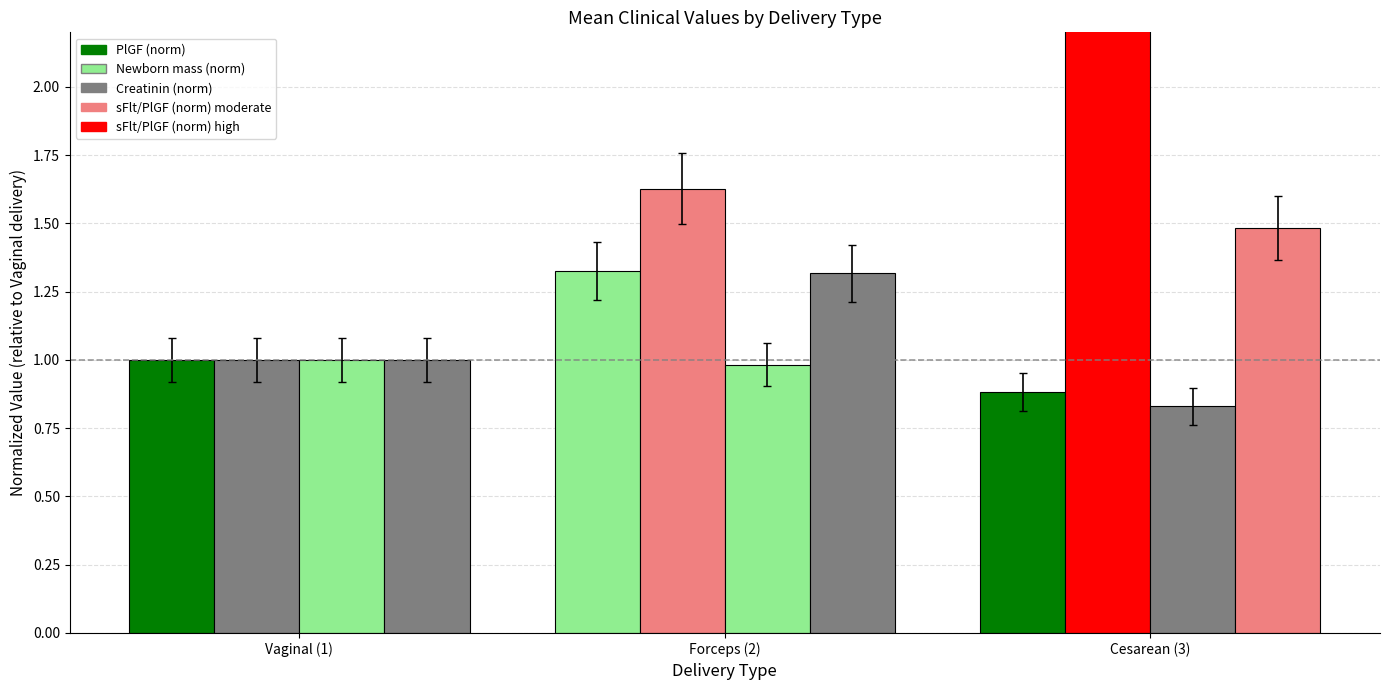

At Vaginal (1), list the series in order from smallest to largest.

PlGF (norm), sFlt/PlGF (norm), Newborn mass (norm), Creatinin (norm)